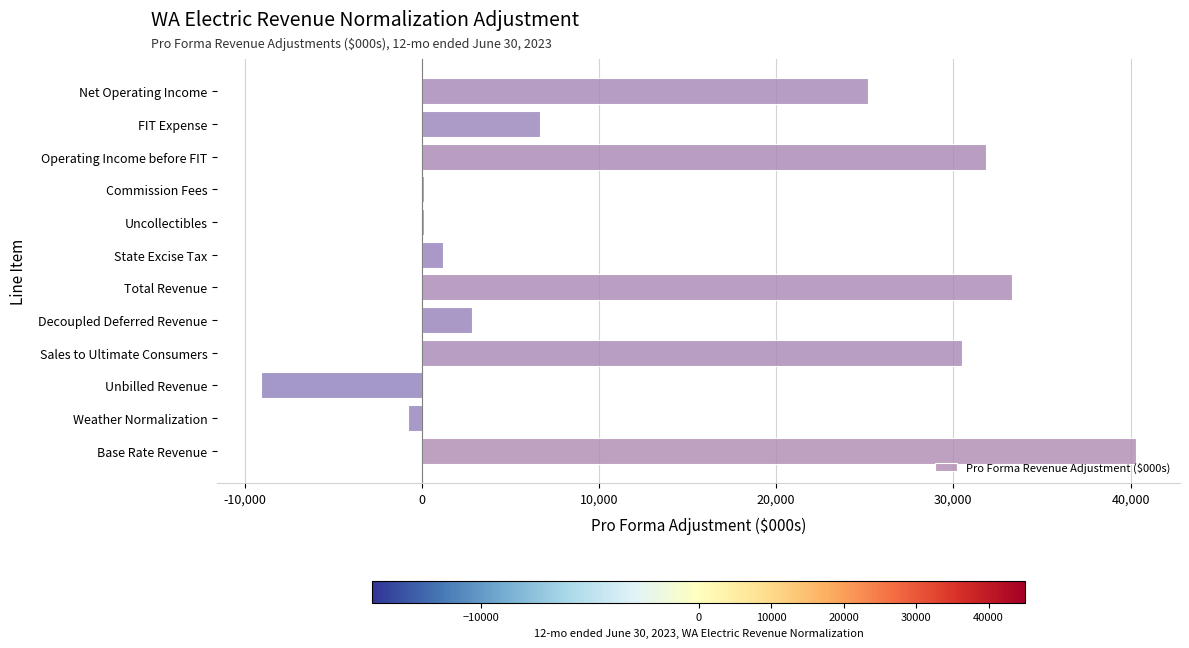

True or false: the data shows 30477 at Sales to Ultimate Consumers.

True